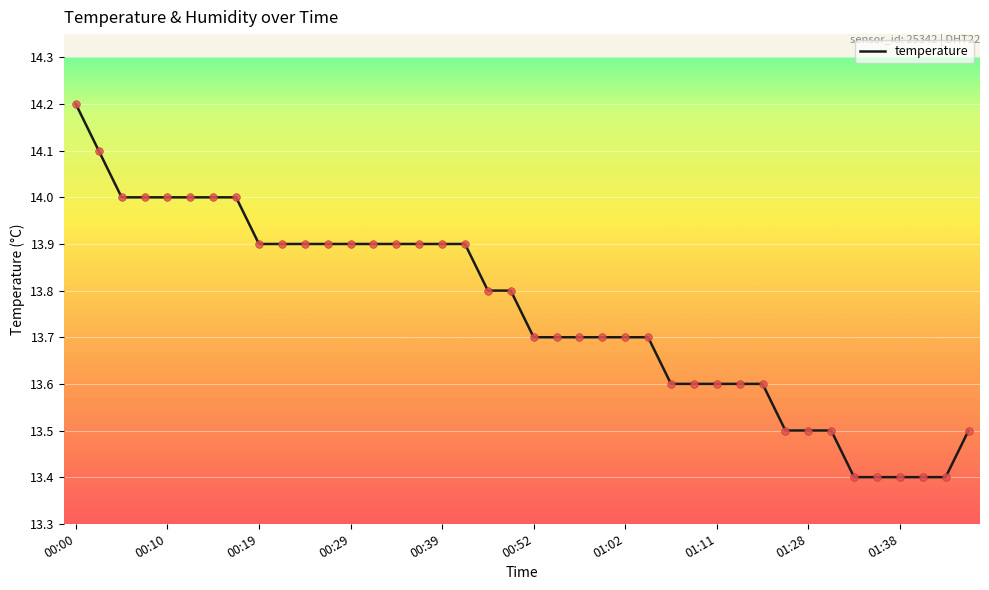

What is the smallest value displayed?

13.4